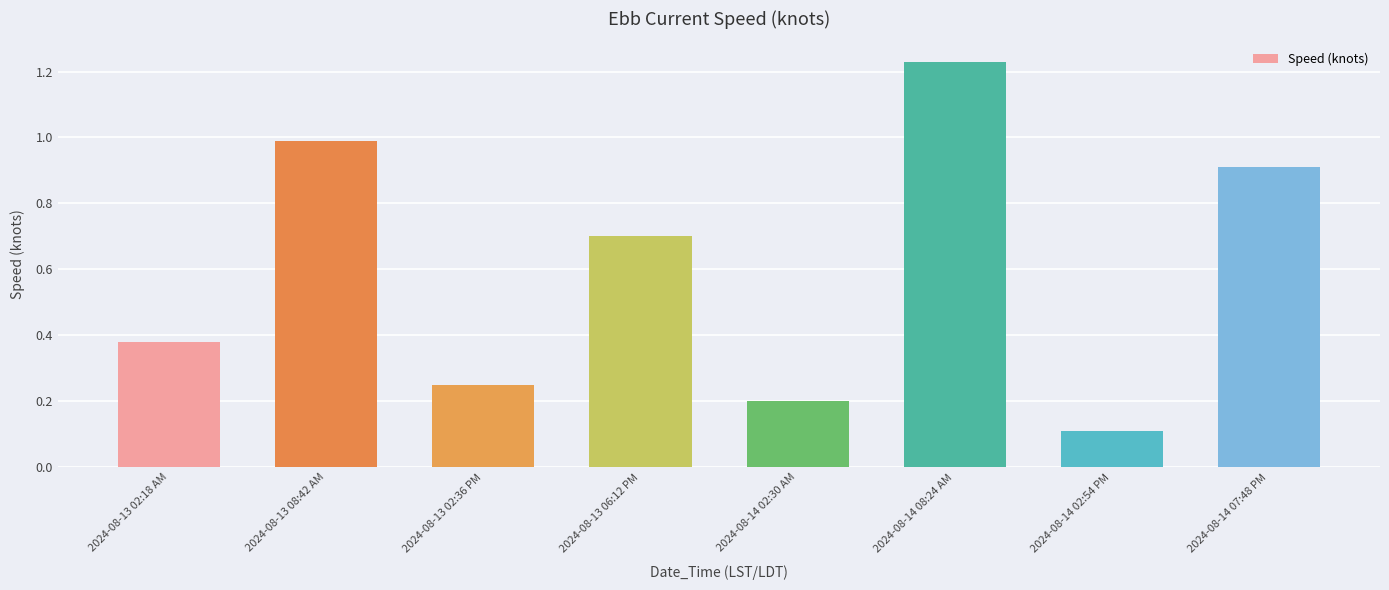

True or false: the data shows 0.4 at 2024-08-13 06:12 PM.

False